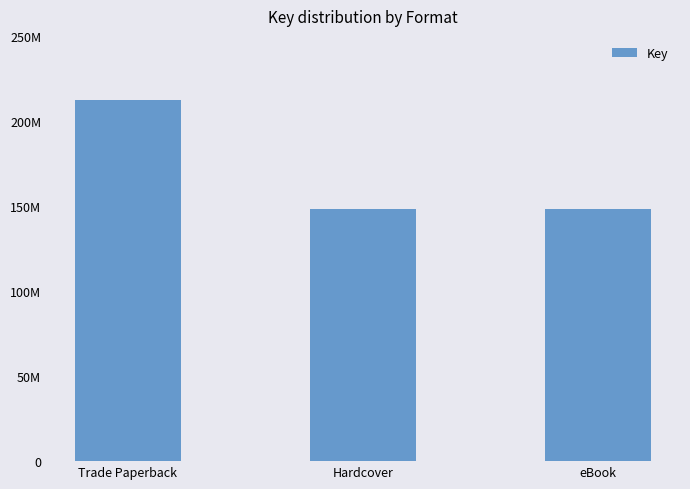

Are the bars horizontal?

No